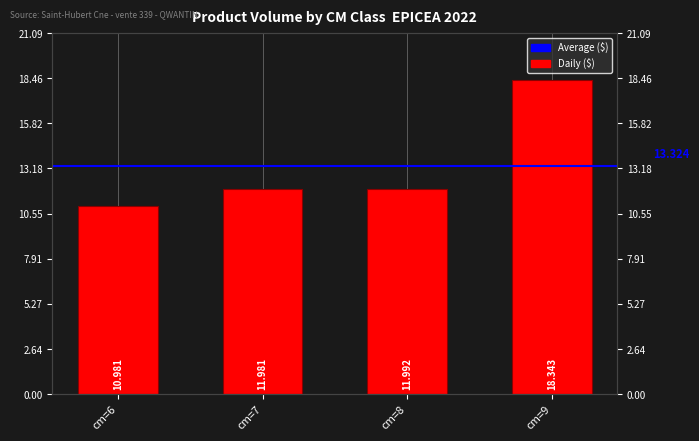

What is the minimum value shown in the chart?

11.0